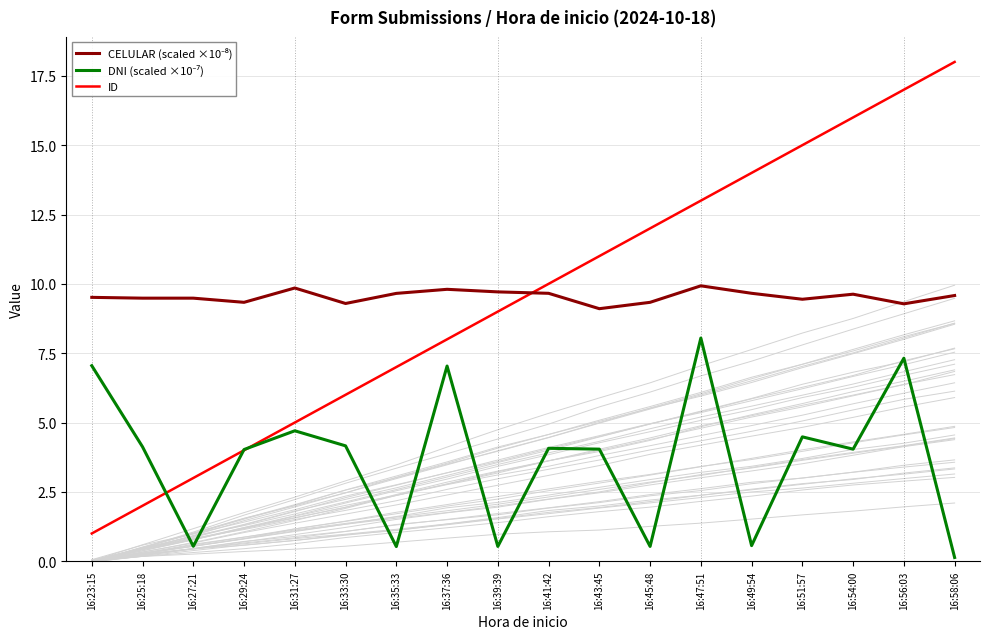

True or false: DNI (scaled ×10⁻⁷) has more than 2 points higher than both neighbors.

True